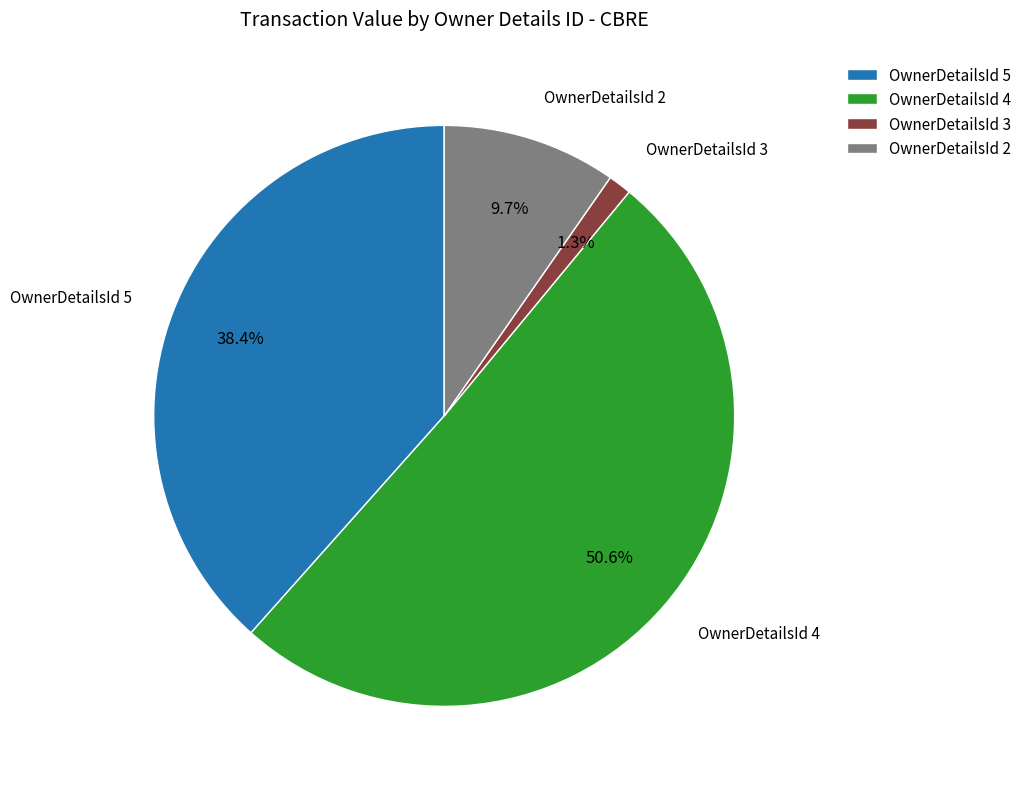

How many slices are in this pie chart?

4